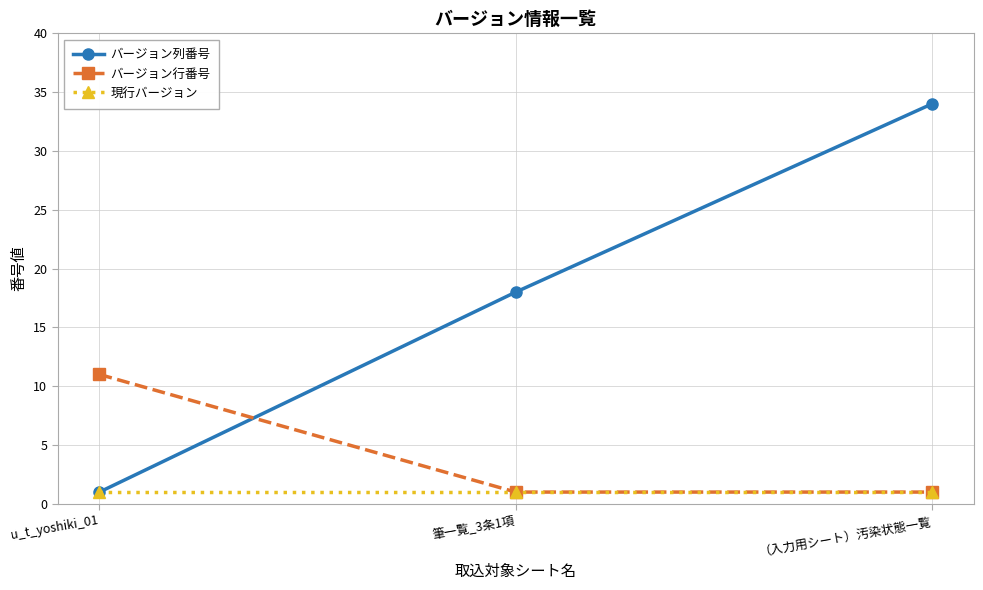

How many values in the バージョン列番号 series are below 18?

1